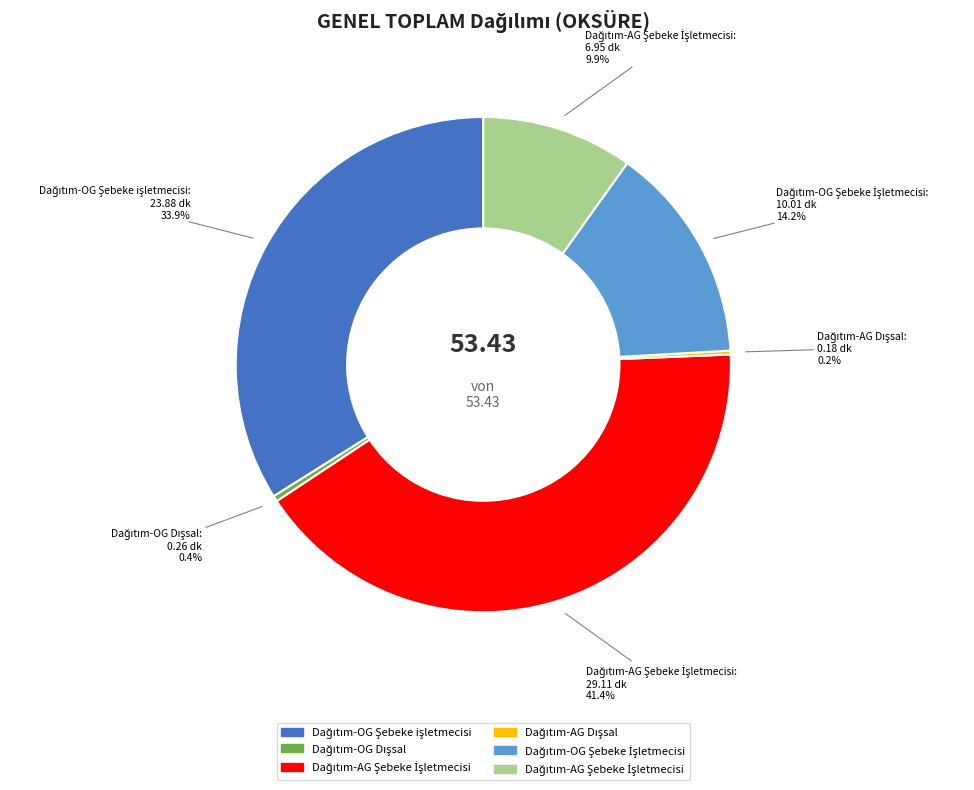

Is there any slice that represents more than half of the pie?

No